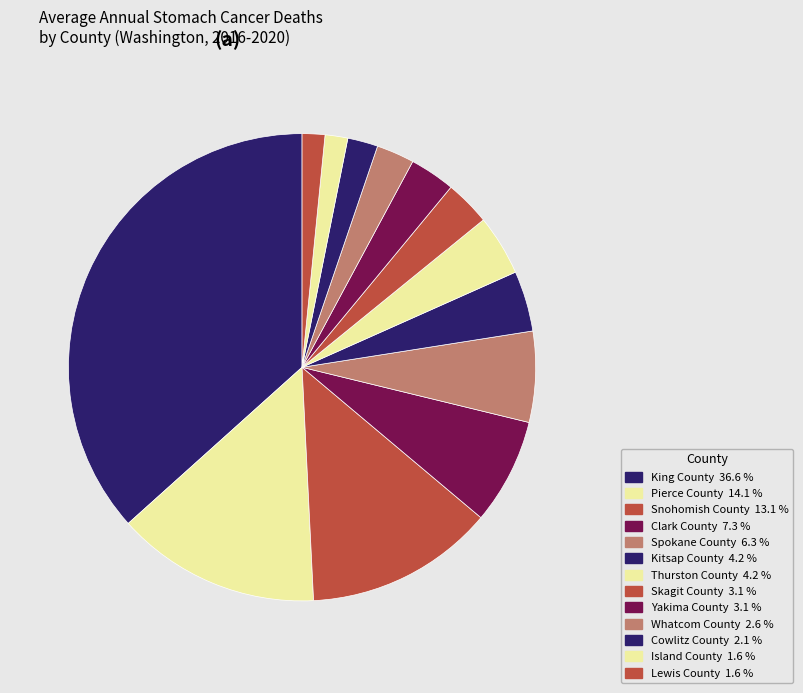

How many segments does this pie chart have?

13